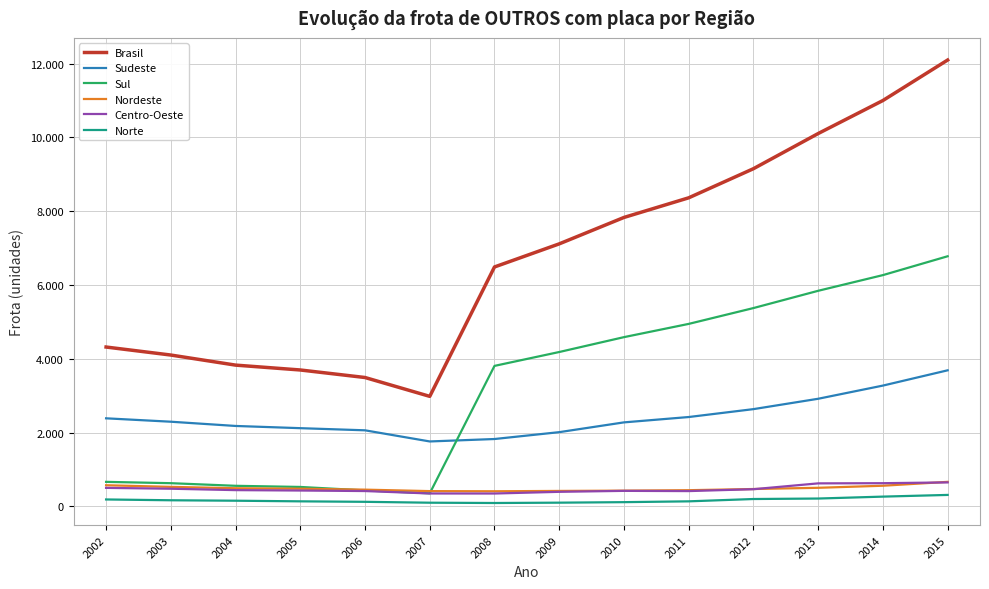

List the labels in order of Centro-Oeste value, largest first.

2015, 2014, 2013, 2002, 2003, 2012, 2004, 2005, 2010, 2006, 2011, 2009, 2007, 2008